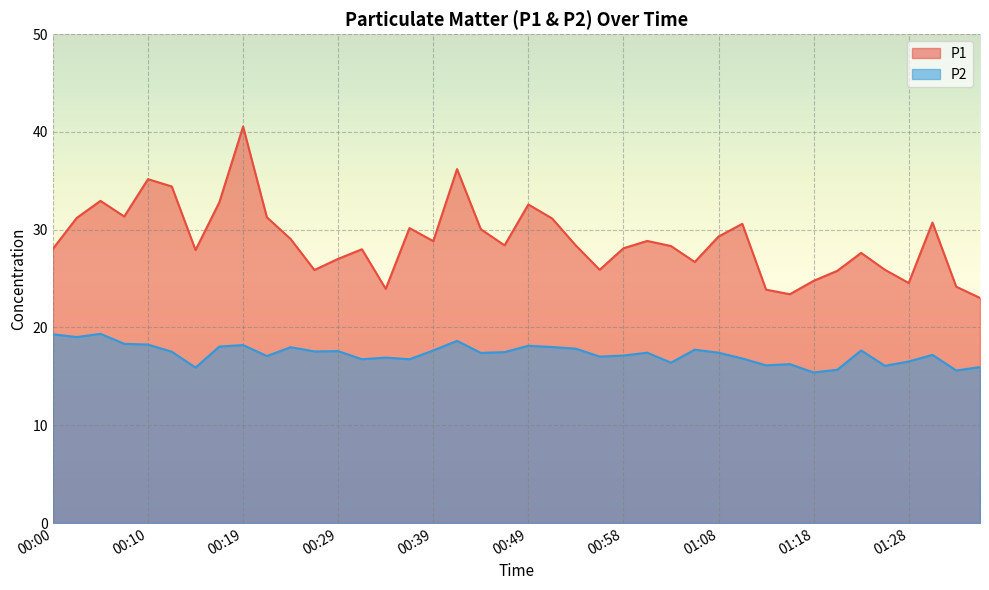

True or false: P1 and P2 cross at least once.

False